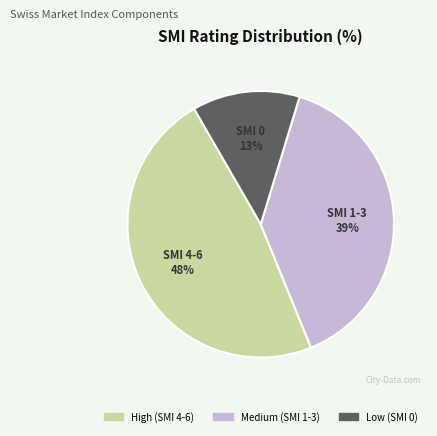

To the nearest percent, what portion does Medium (SMI 1-3) represent?

39%